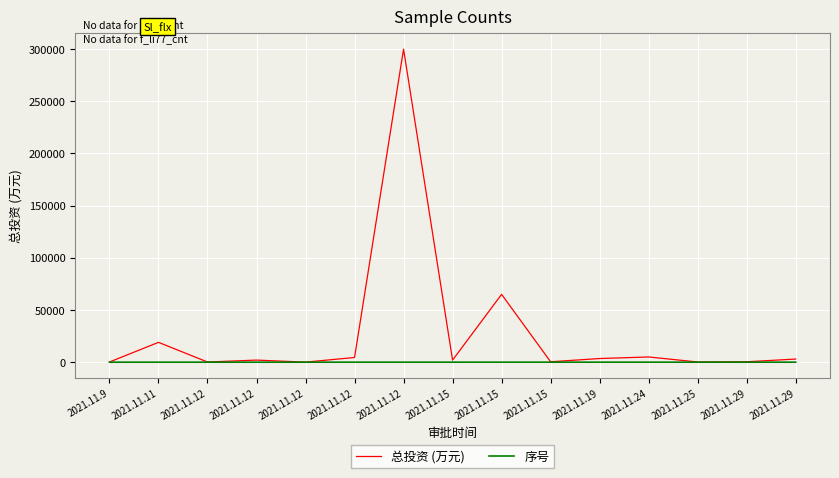

In 总投资 (万元), how many points are higher than both neighbors (excluding endpoints)?

5